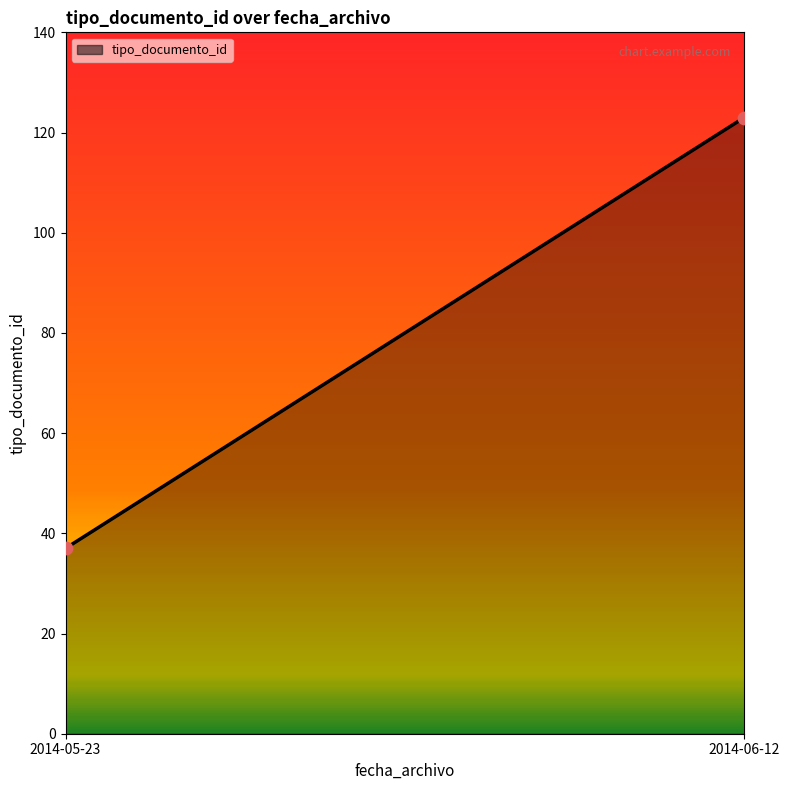

What is the average Y value?

80